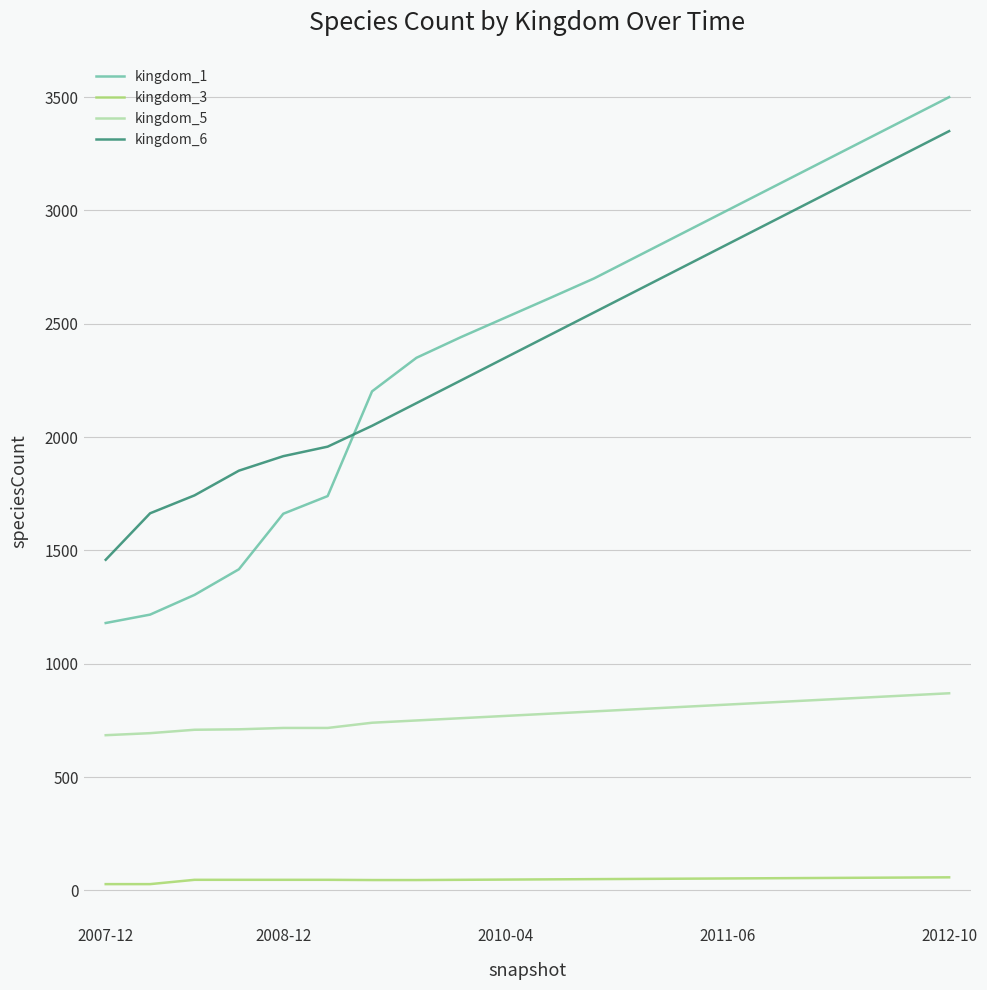

Which series has the largest range (max minus min)?

kingdom_1